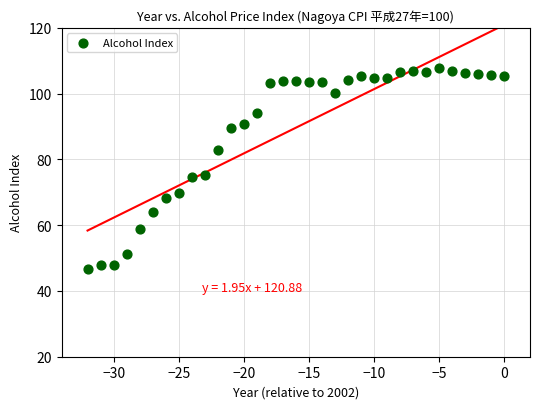

What is the range of Y values (max minus min)?

61.1